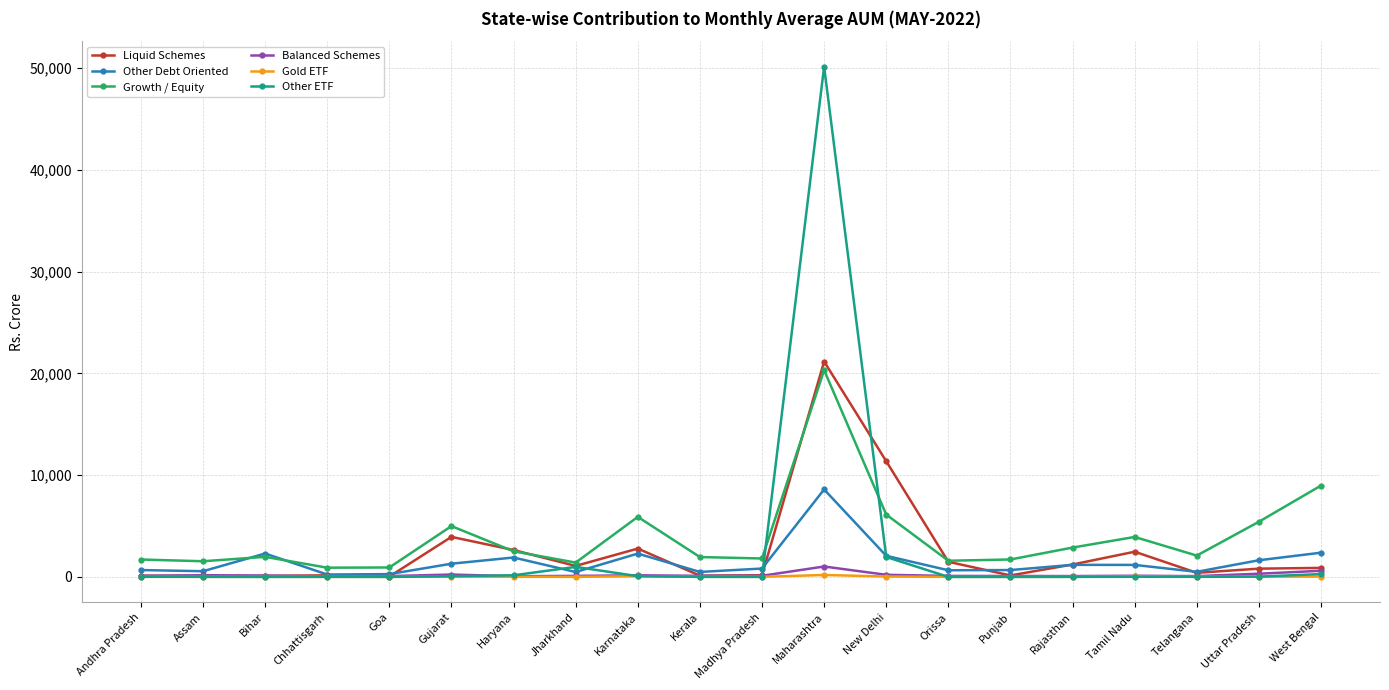

What are all the series names shown in the legend?

Liquid Schemes, Other Debt Oriented, Growth / Equity, Balanced Schemes, Gold ETF, Other ETF